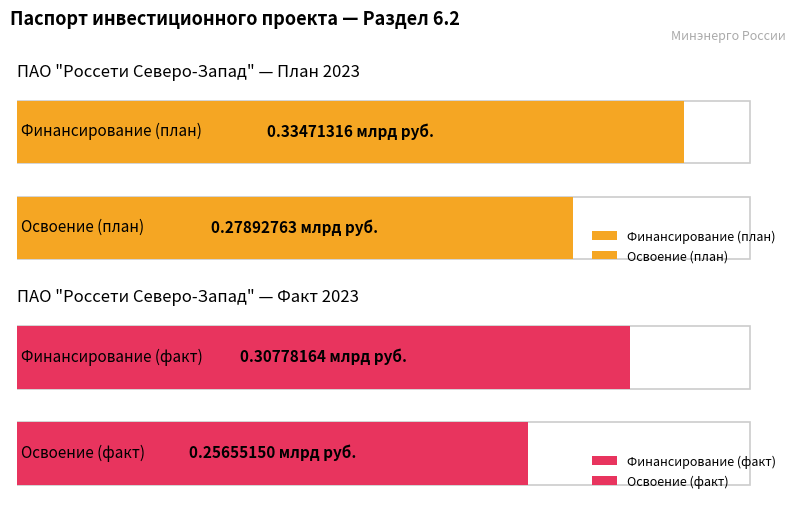

What is the smallest value displayed?

0.3